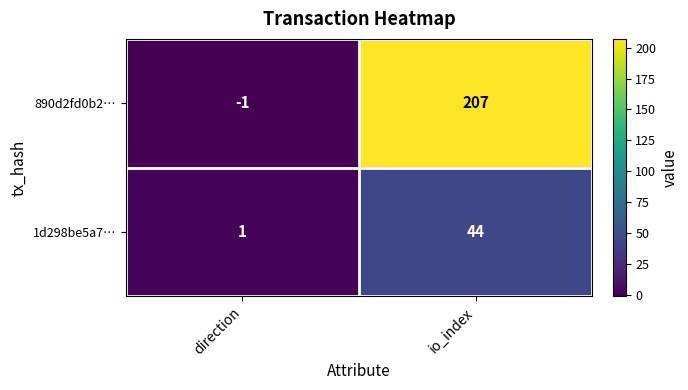

How many values in the 890d2fd0b2… series are below 207?

1